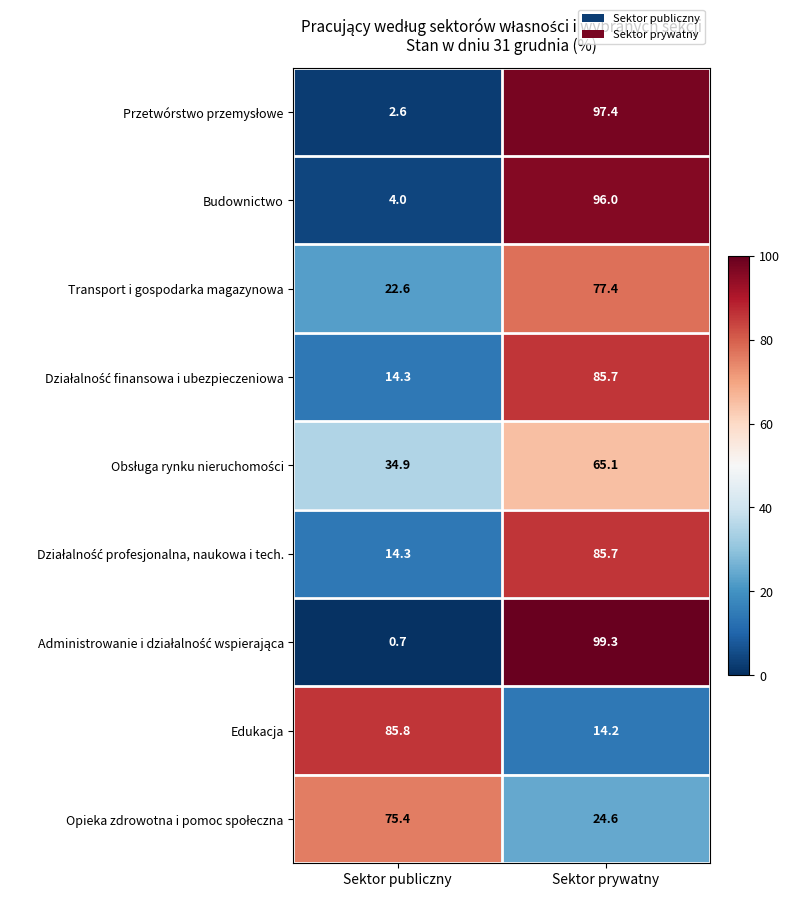

Which category has the highest value across all series?

Sektor prywatny